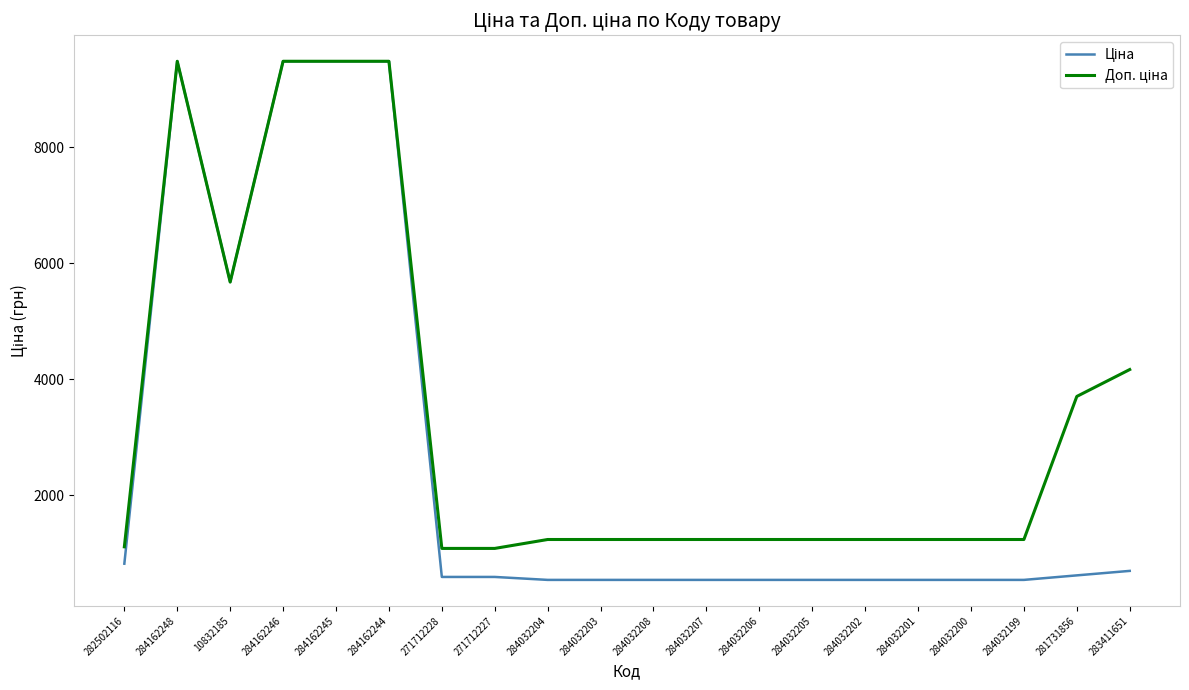

What is the spread (max minus min) of values at 284032200?

696.4